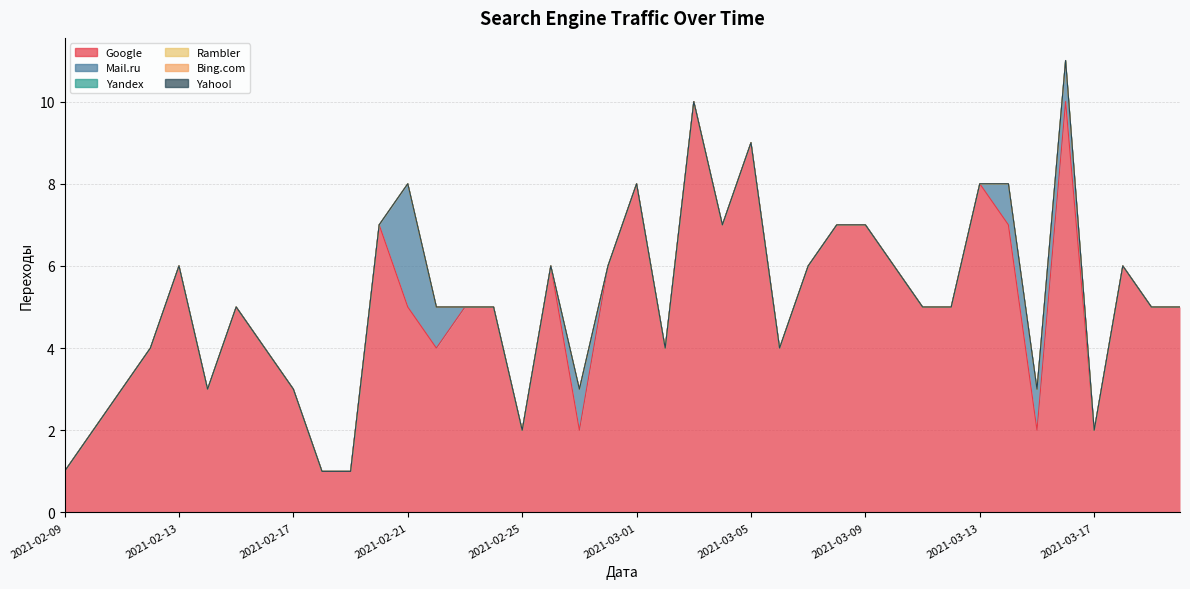

Which category has the lowest value across all series?

2021-02-09